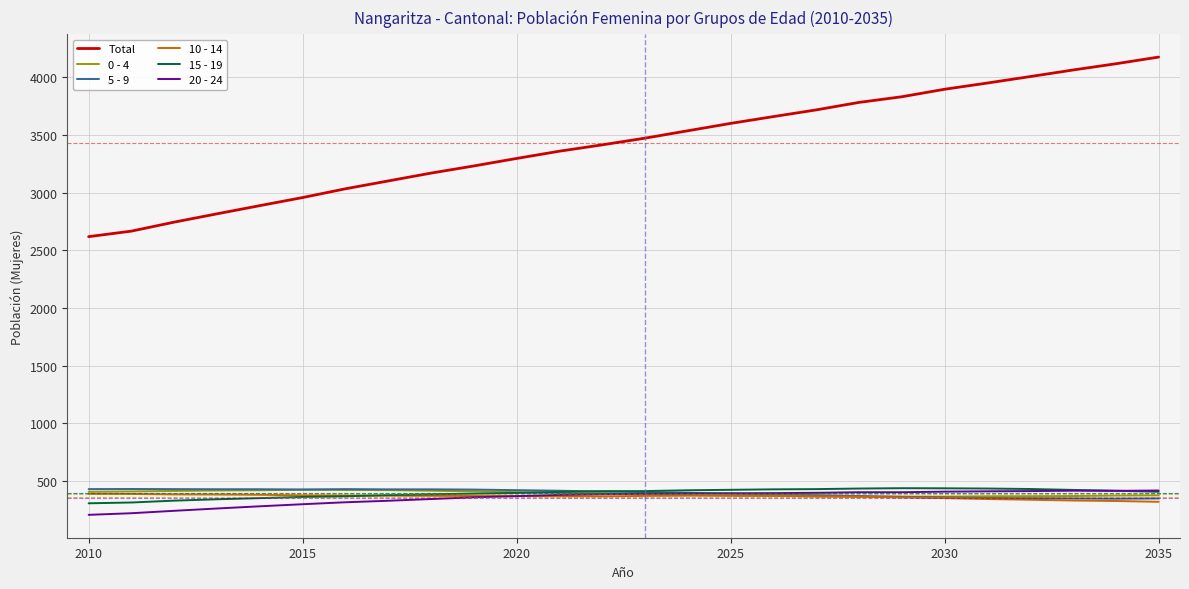

Which series has the largest range (max minus min)?

Total